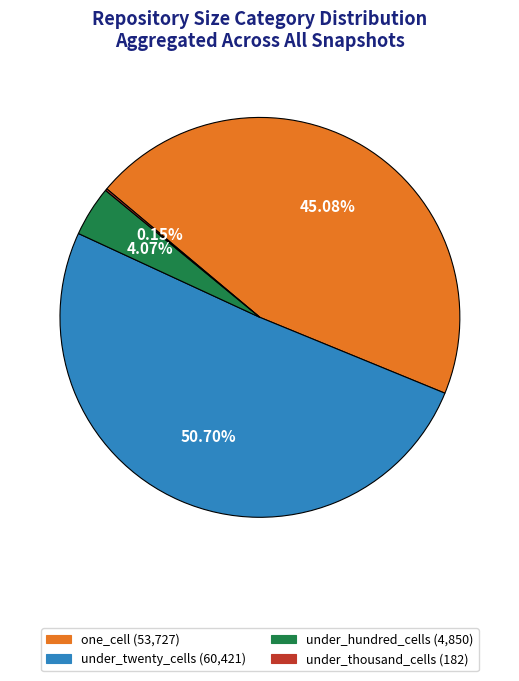

Which slice represents more than half of the pie?

under_twenty_cells